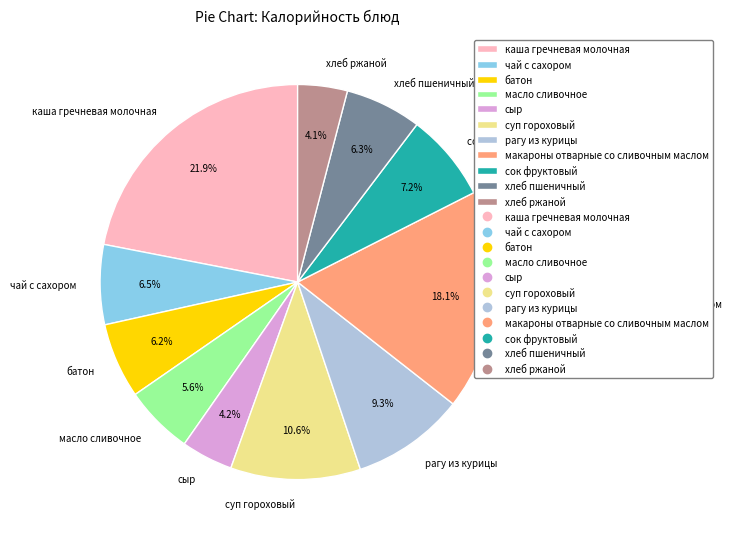

What is the ratio of the value at макароны отварные со сливочным маслом to the value at масло сливочное?

3.2